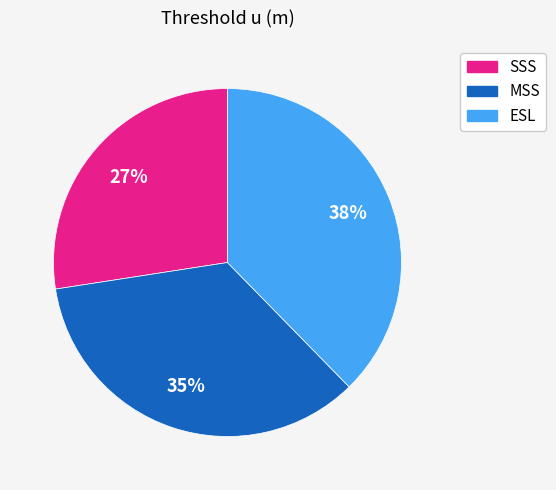

Is there any slice that represents more than half of the pie?

No